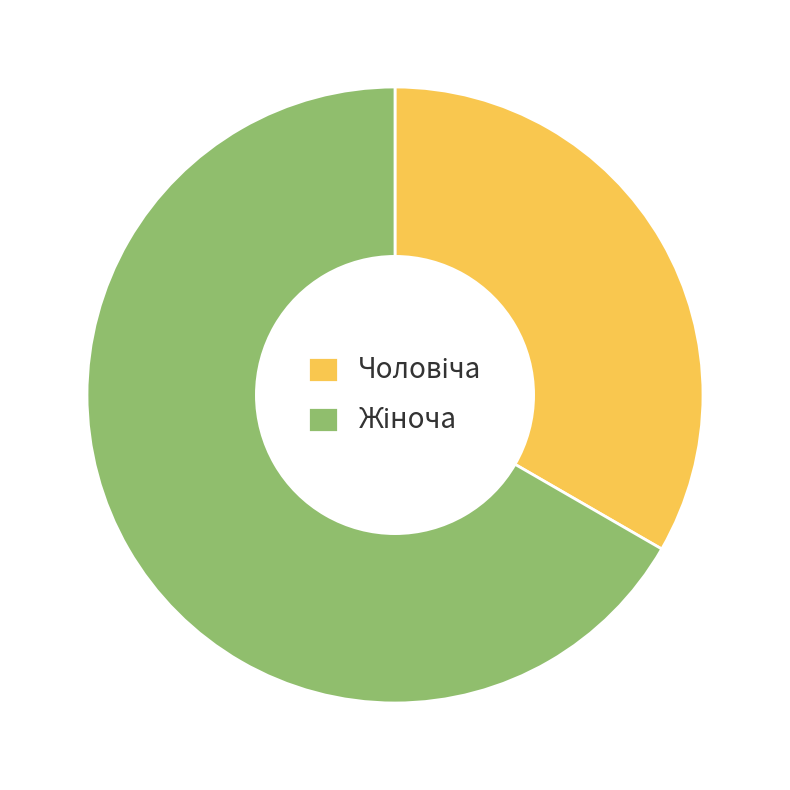

Is there any slice that represents more than half of the pie?

Yes